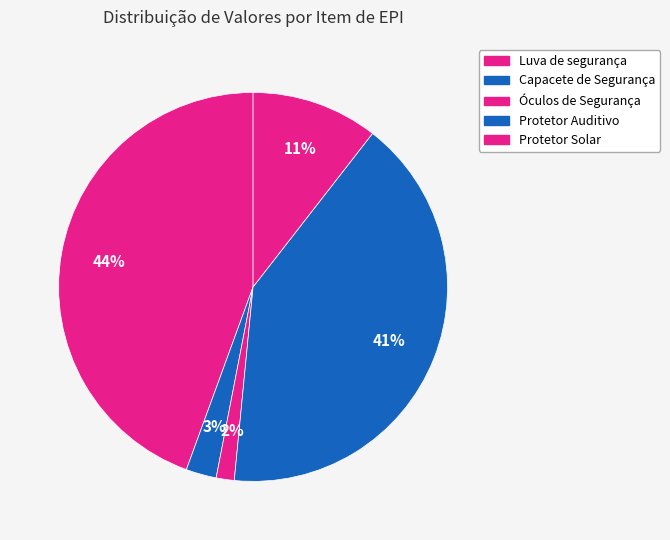

Which slice is the largest?

Luva de segurança